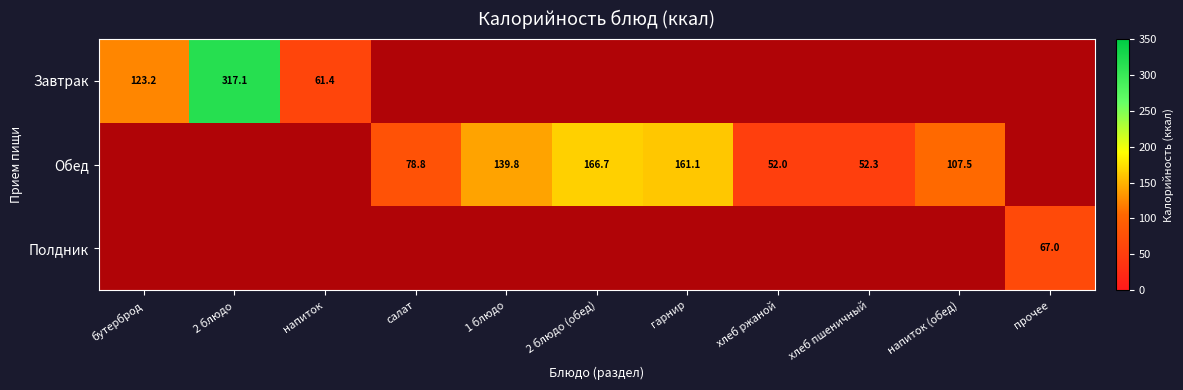

Is the value of Полдник at 2 блюдо (обед) greater than the value of Завтрак at салат?

No